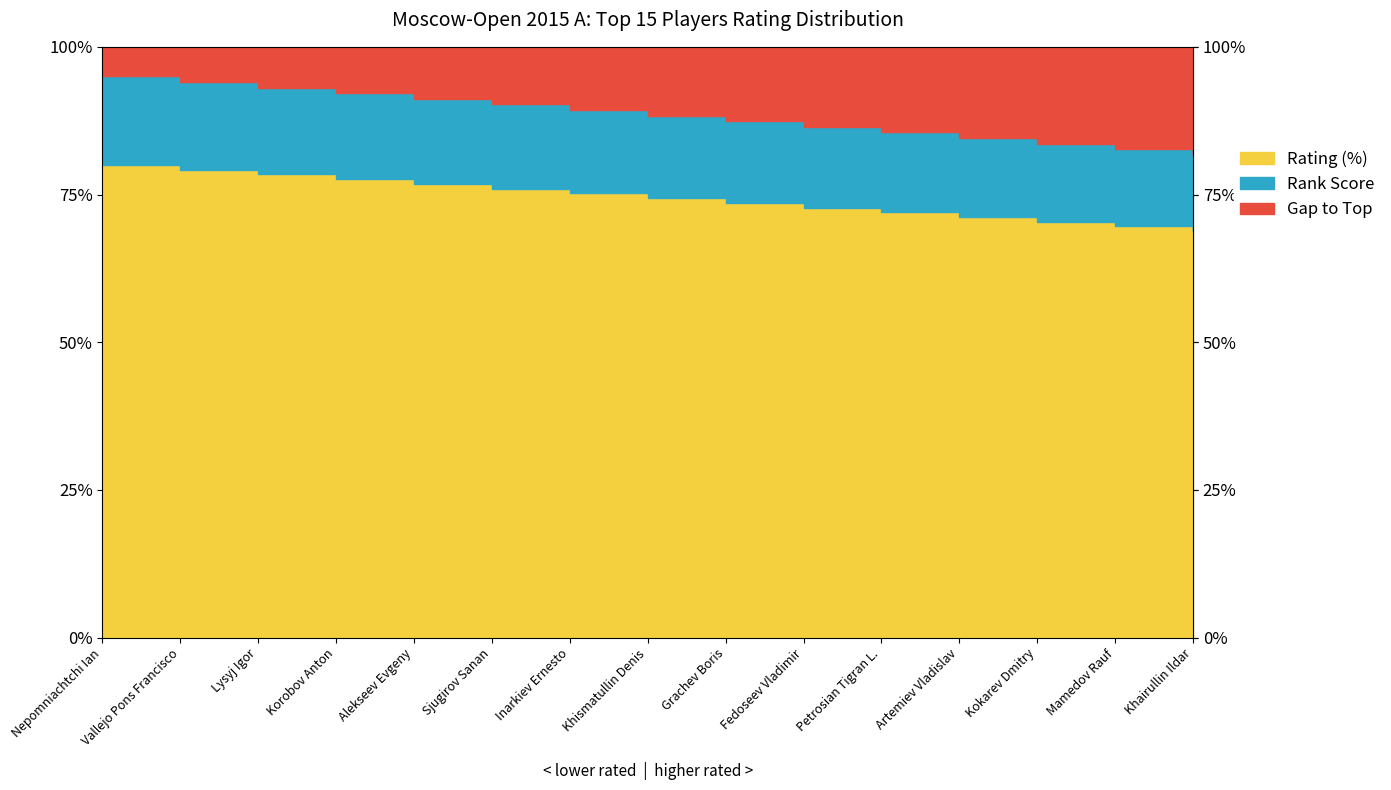

True or false: Remaining has more than 2 points higher than both neighbors.

False